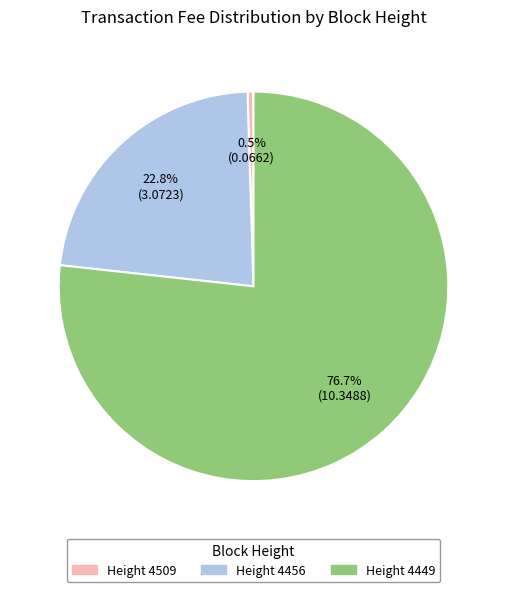

Is there any slice that represents more than half of the pie?

Yes